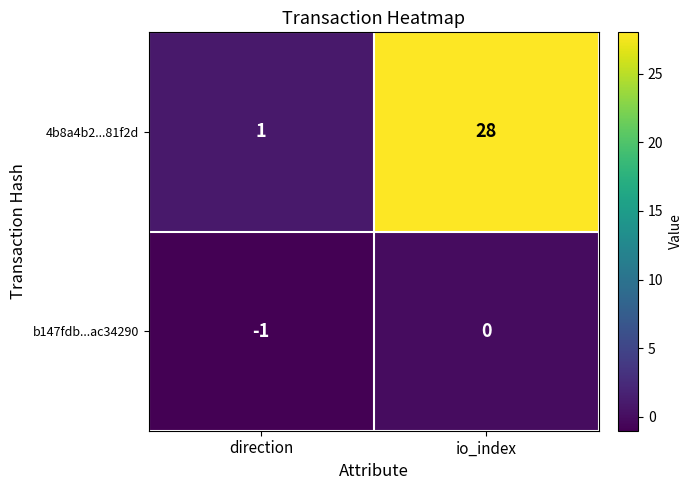

At which category does the chart reach its peak across all series?

io_index